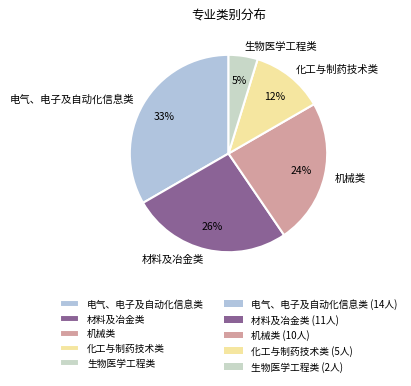

The 机械类 slice represents 36% of the pie. True or false?

False